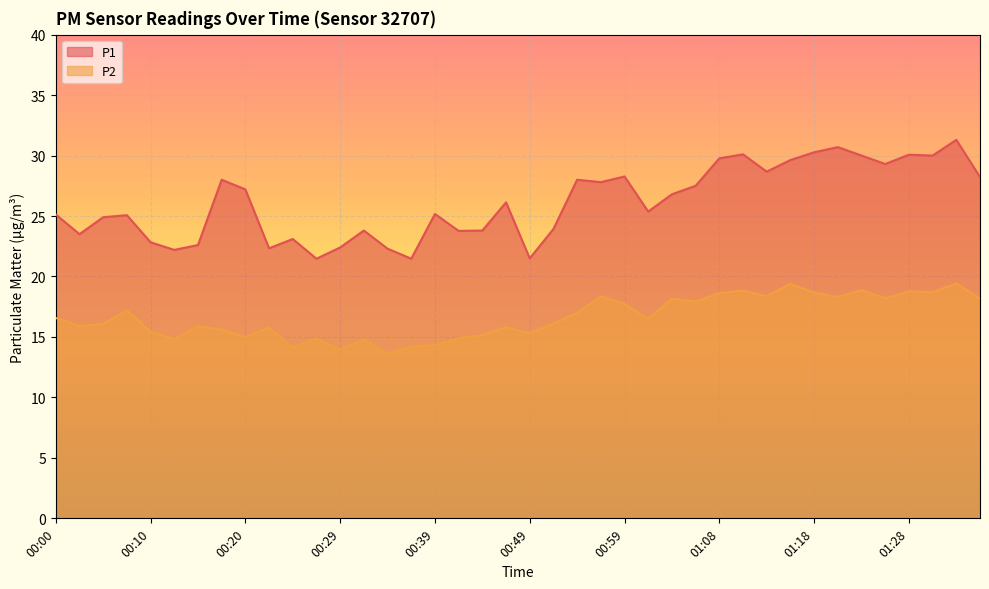

What is the difference between the maximum and minimum values in the P1 series?

9.8